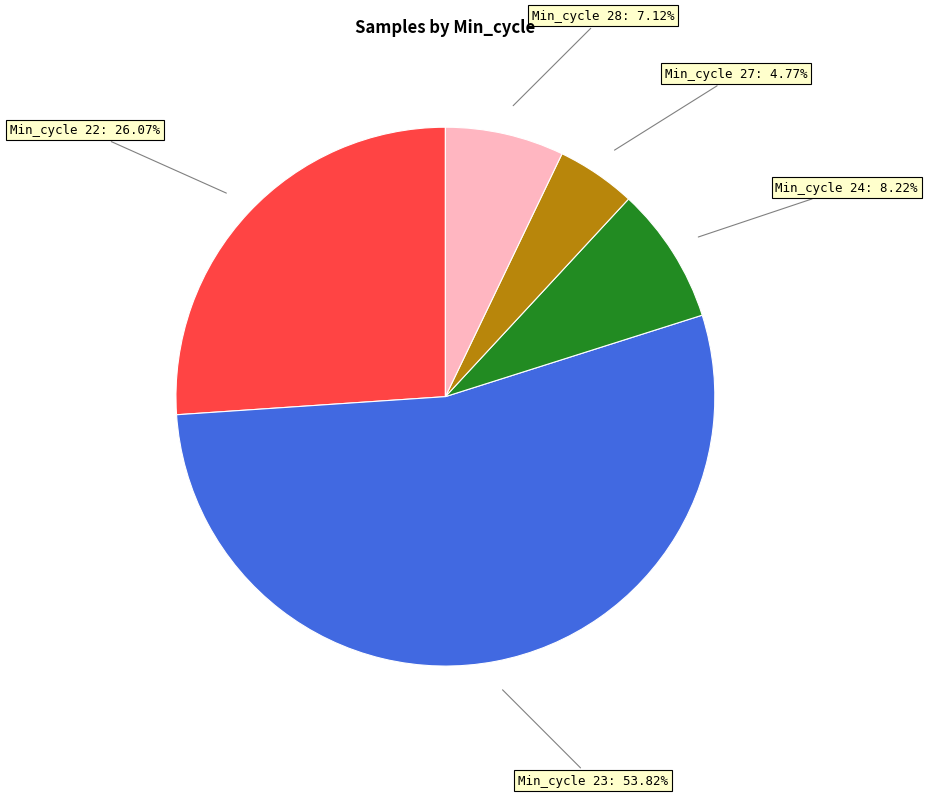

What is the largest slice in the pie chart?

Min_cycle 23